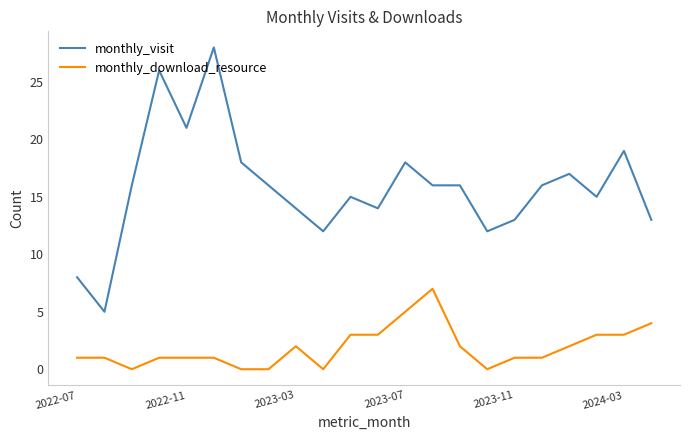

True or false: monthly_visit and monthly_download_resource cross at least once.

False